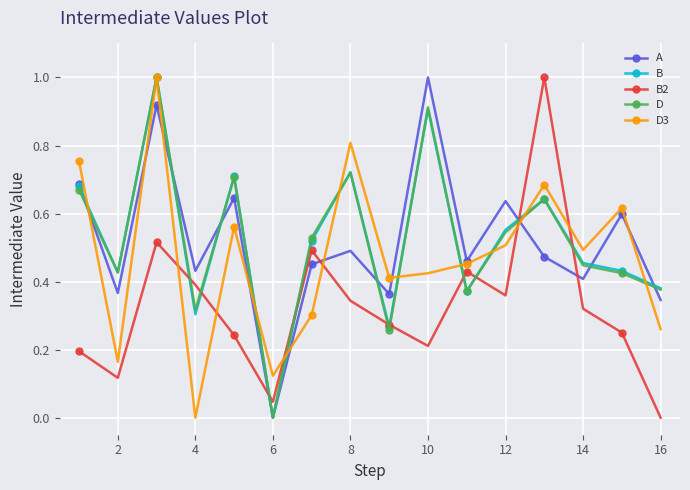

In D, how many points are lower than both neighbors (excluding endpoints)?

5